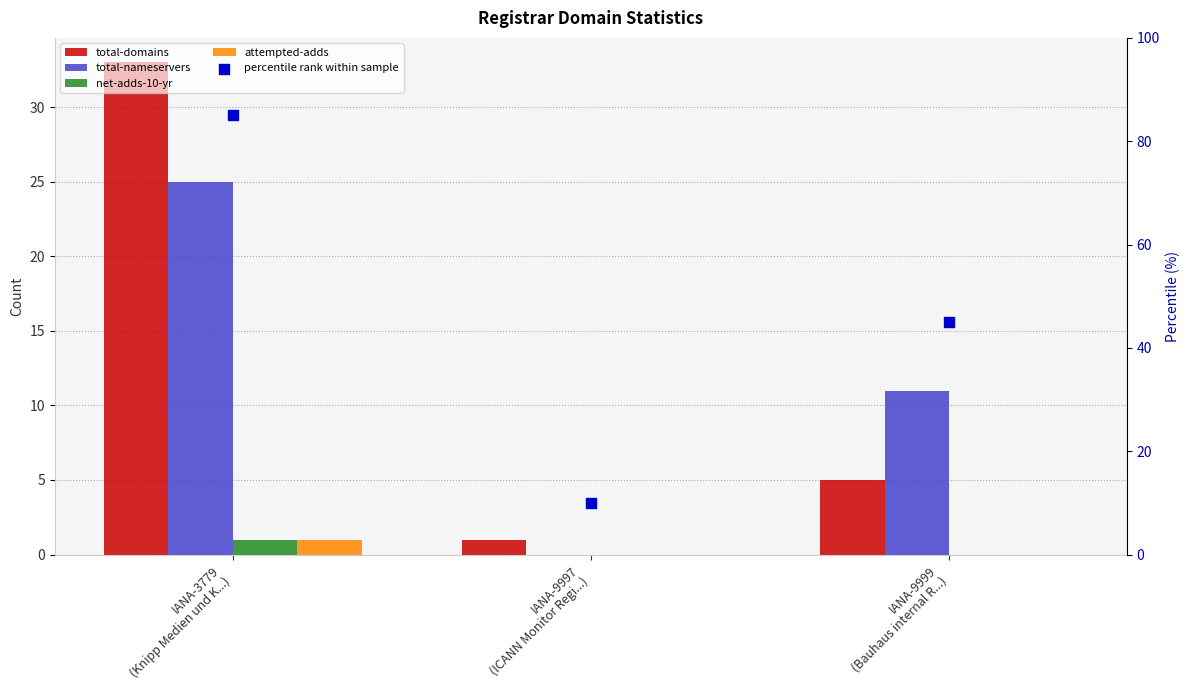

At which category is the sum across all series the highest?

IANA-3779
(Knipp Medien und K...)